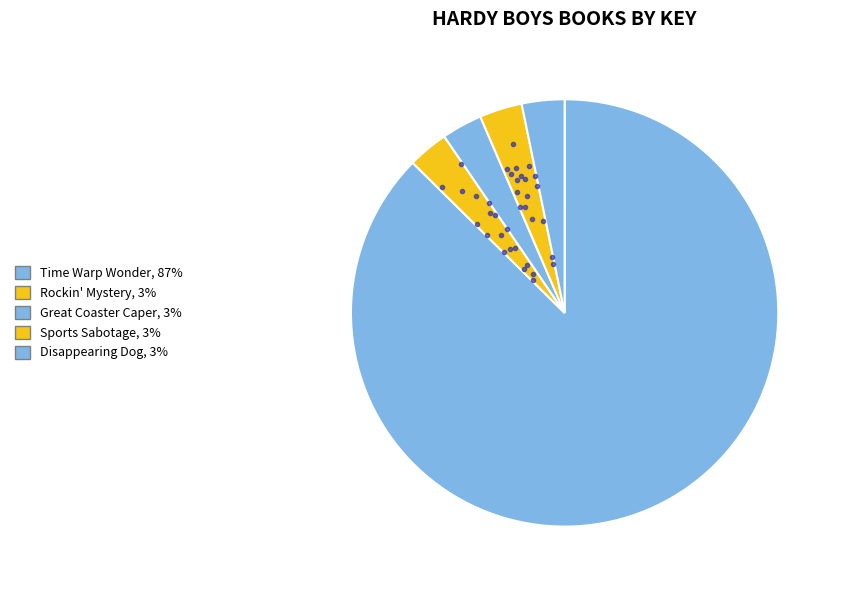

Which slice represents more than half of the pie?

Time Warp Wonder